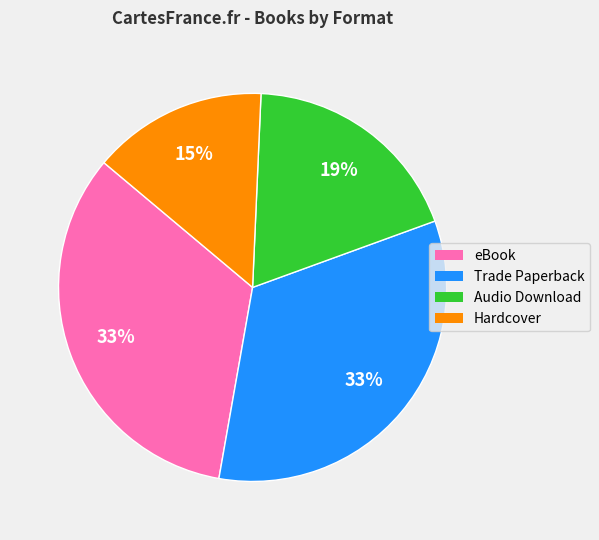

To the nearest percent, what is the average slice percentage?

25%